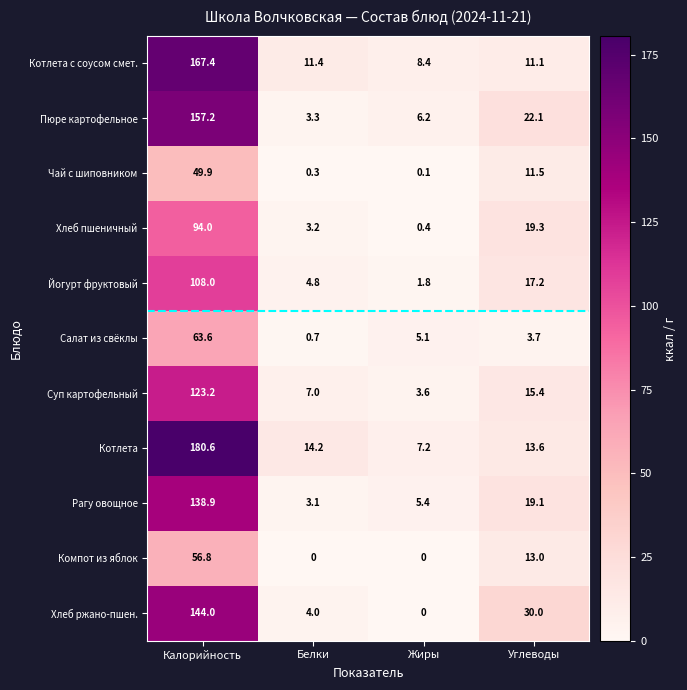

What is the difference between the highest and lowest values at Белки?

14.2